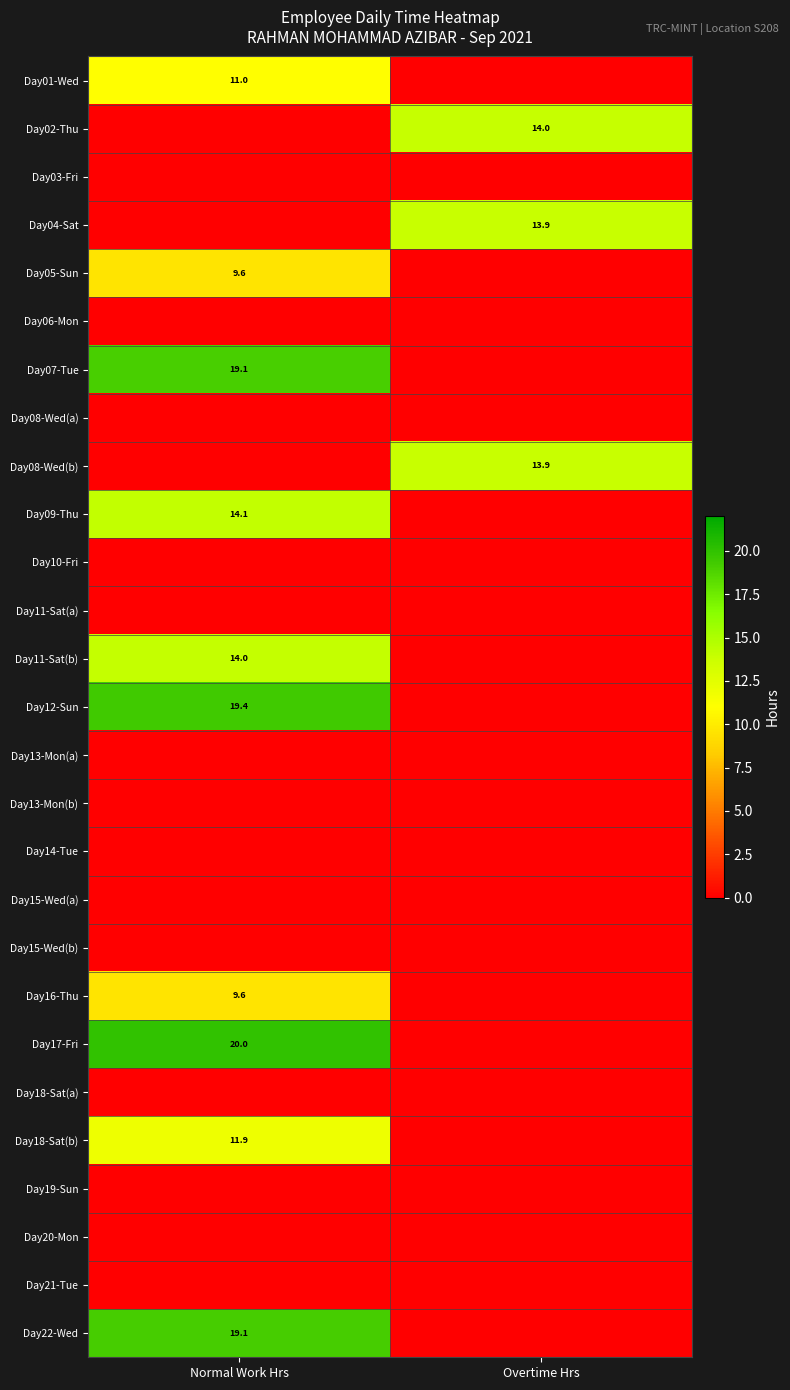

What is the approximate value of Day18-Sat(b) at Normal Work Hrs?

11.9